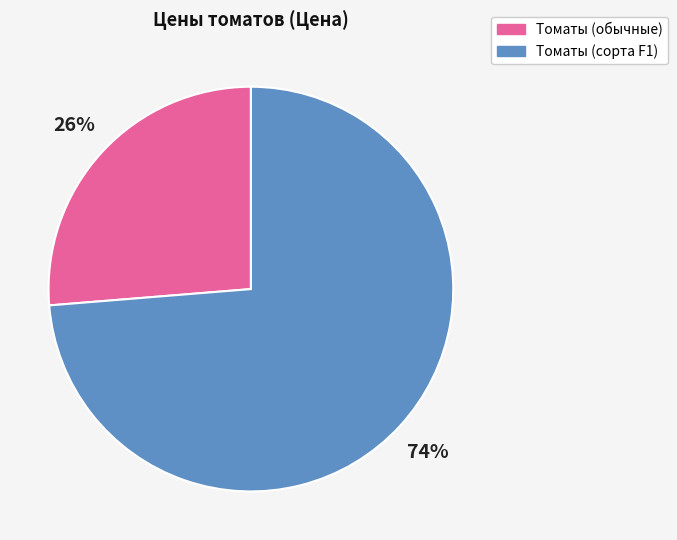

To the nearest percent, what is the combined percentage of Томаты (обычные) and Томаты (сорта F1)?

100%